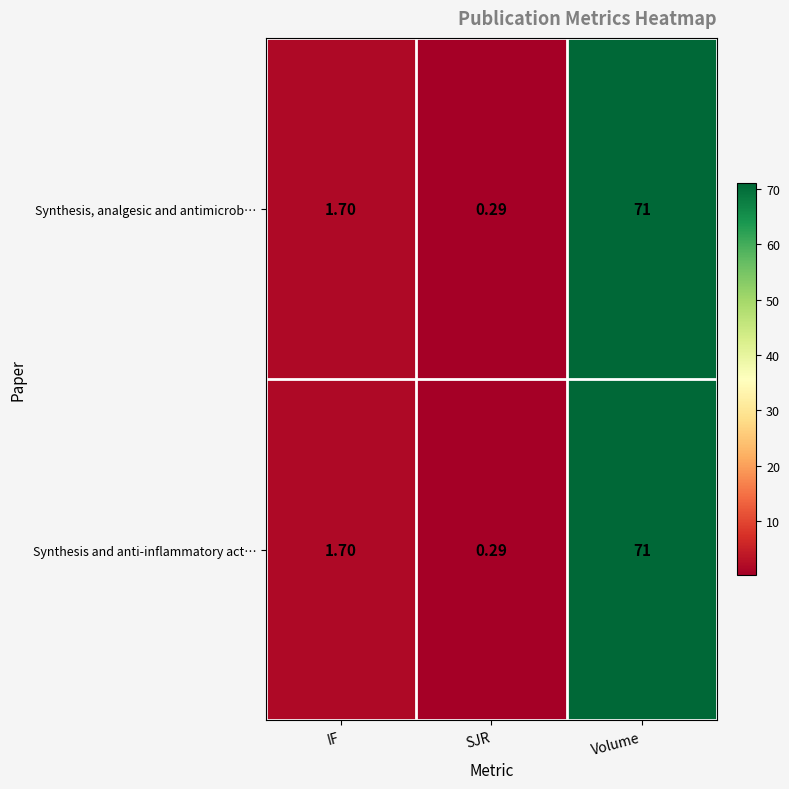

At which category is the sum across all series the highest?

Volume